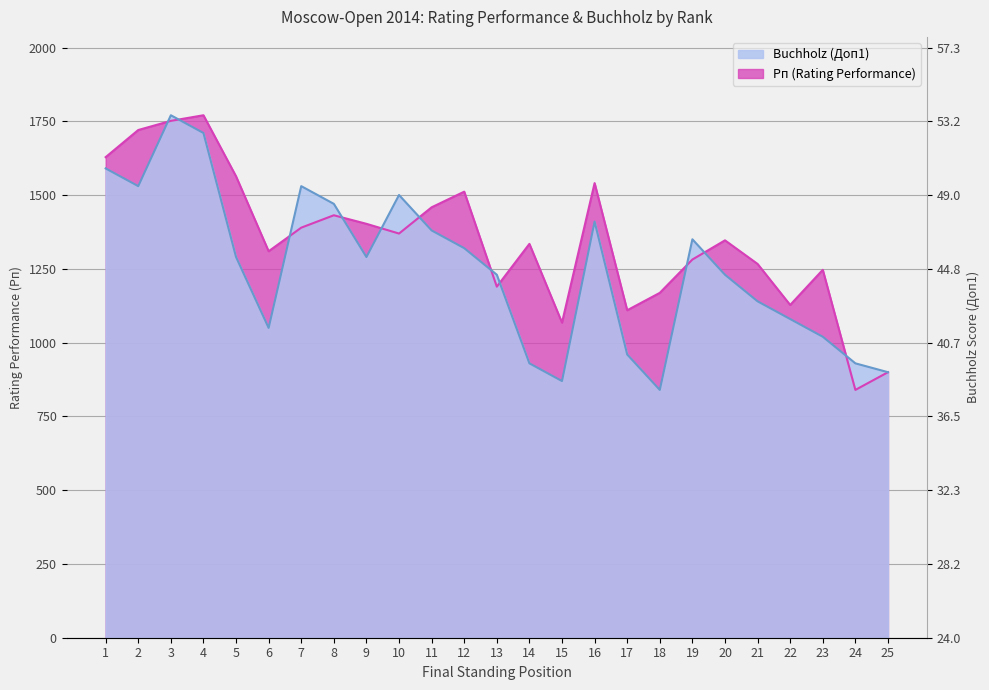

Reading left to right, list all the values displayed in this chart.

Рп (Rating Performance): 1629.0	1721.0	1752.0	1771.0	1564.0	1310.0	1390.0	1432.0	1403.0	1370.0	1459.0	1512.0	1190.0	1335.0	1068.0	1541.0	1110.0	1169.0	1282.0	1347.0	1267.0	1128.0	1247.0	840.0	900.0
Buchholz (Доп1): 1590.8	1530.7	1771.0	1710.9	1290.5	1050.2	1530.7	1470.7	1290.5	1500.7	1380.6	1320.5	1230.4	930.1	870.0	1410.6	960.1	840.0	1350.5	1230.4	1140.3	1080.3	1020.2	930.1	900.1